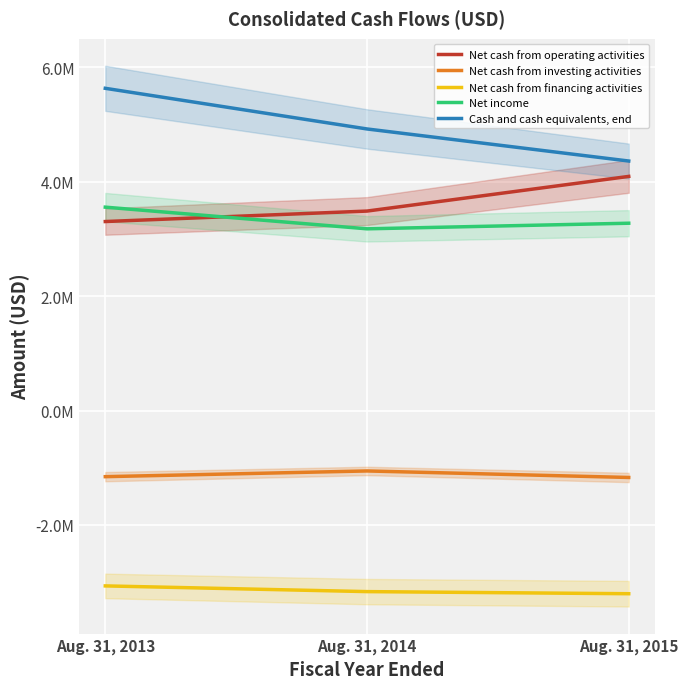

Which series has the largest total across all categories?

Cash and cash equivalents, end